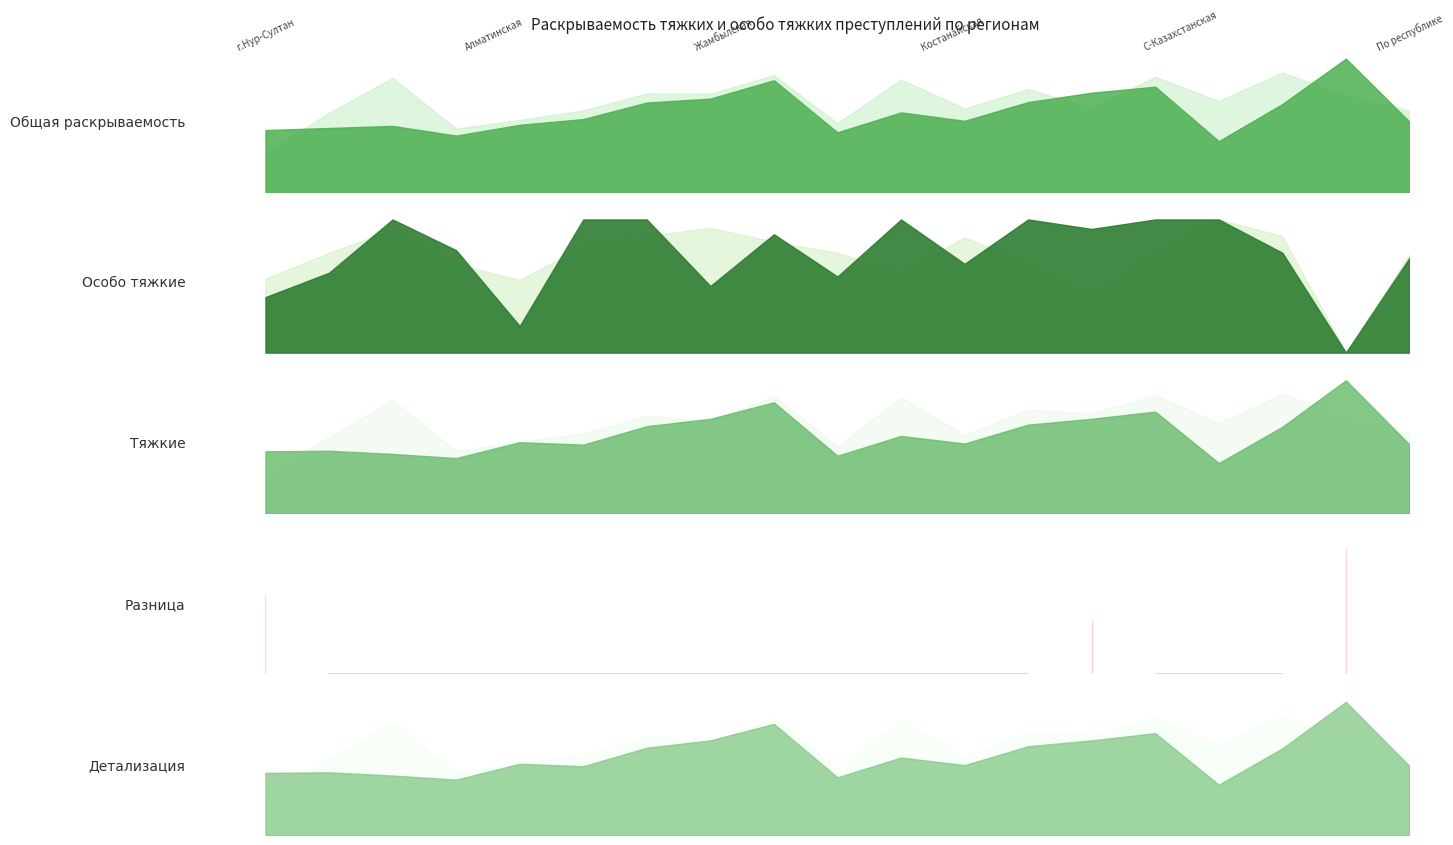

The value of Особо тяжкие пред.% at С-Казахстанская is 75.0. True or false?

True